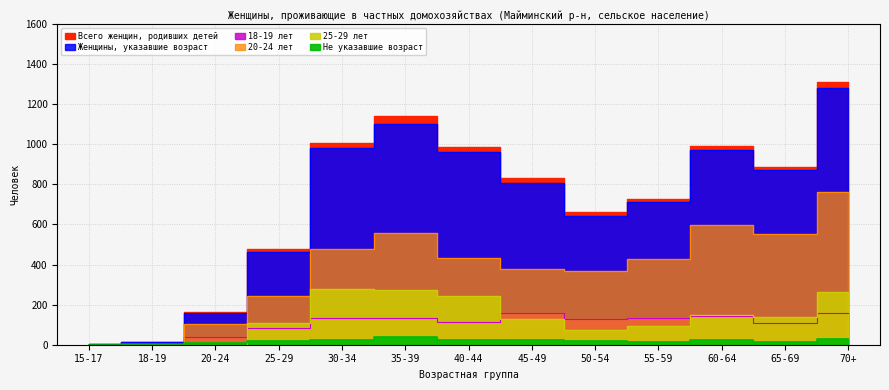

Rank the series by their maximum value, from lowest to highest.

Не указавшие возраст, 18-19 лет, 25-29 лет, 20-24 лет, Женщины, указавшие возраст, Всего женщин, родивших детей